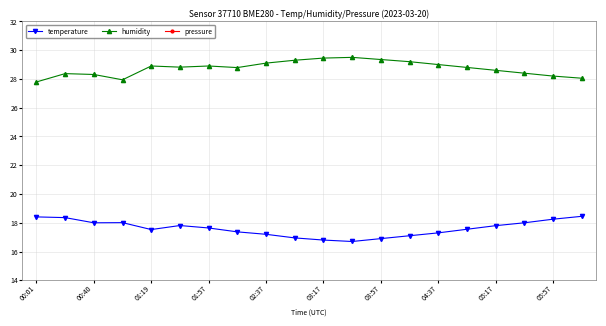

Where is humidity nearest to the value 28?

19